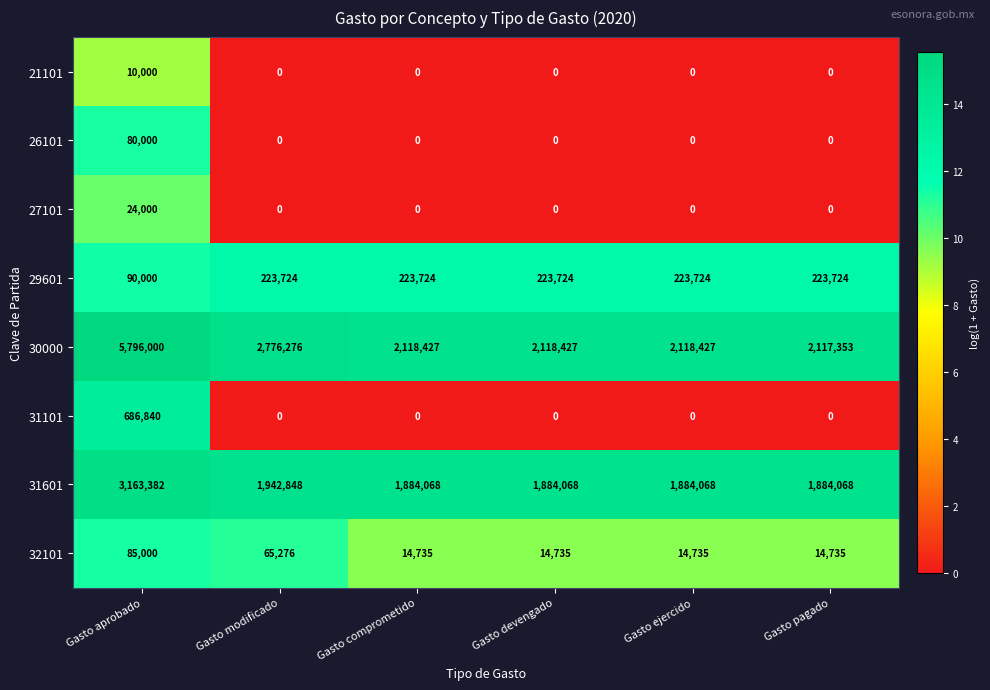

Which series has the widest spread of values?

30000